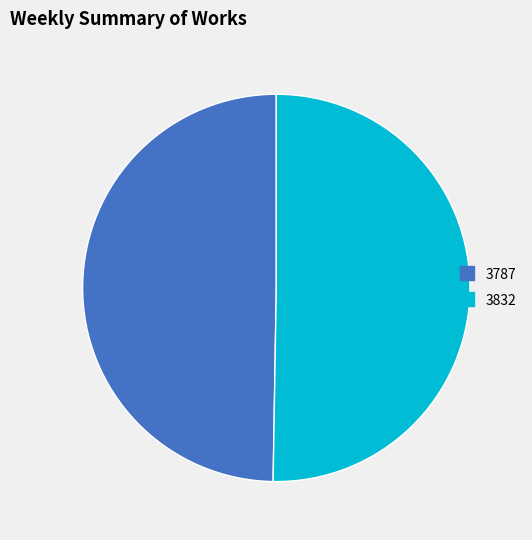

Is it true that 3832 is 38% of the pie?

False